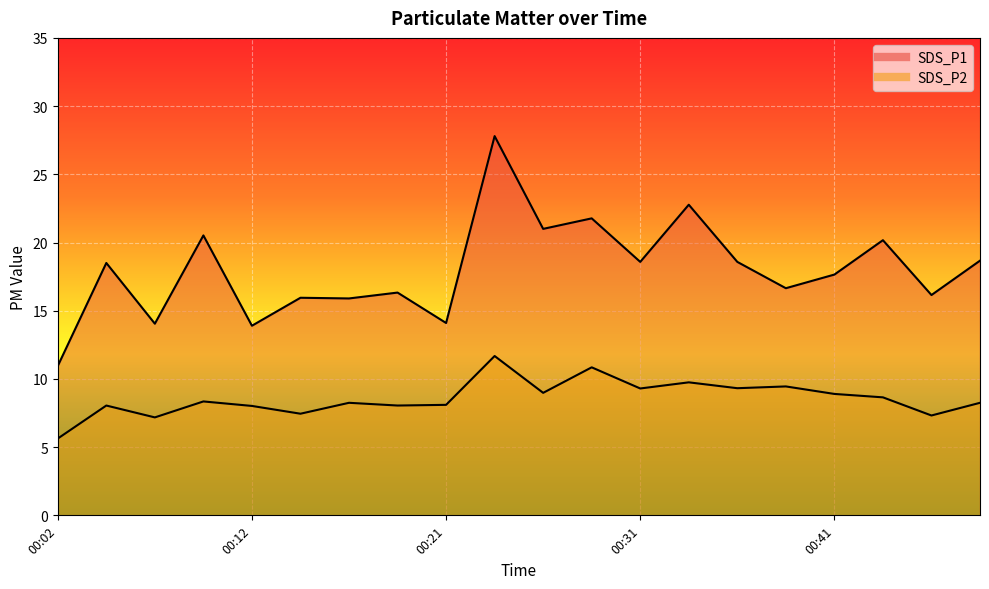

True or false: SDS_P2 has a value of 11.6 at 00:07.

False